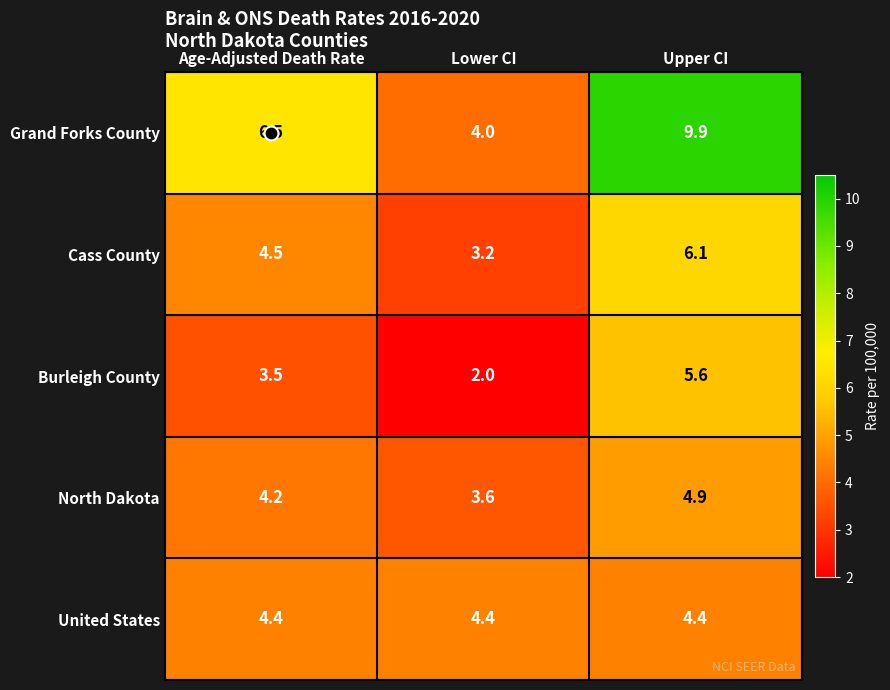

What is the difference between the maximum and second lowest values in the Cass County series?

1.6